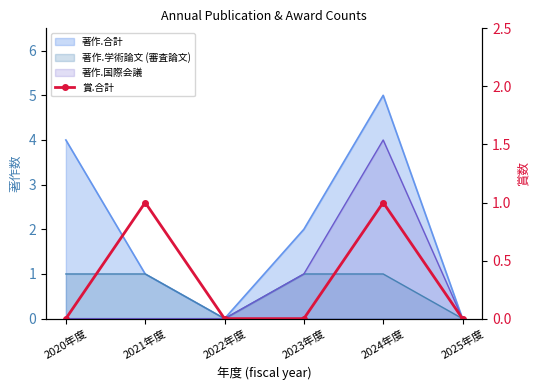

List the labels in order of value, largest first.

2021年度, 2024年度, 2020年度, 2022年度, 2023年度, 2025年度